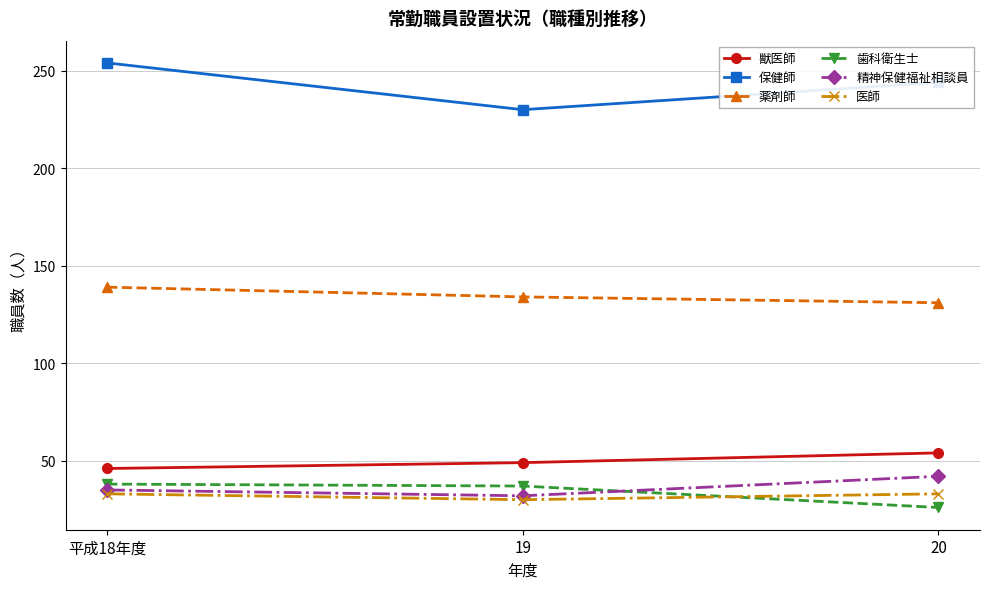

Is the value of 薬剤師 at 20 greater than the value of 精神保健福祉相談員 at 19?

Yes